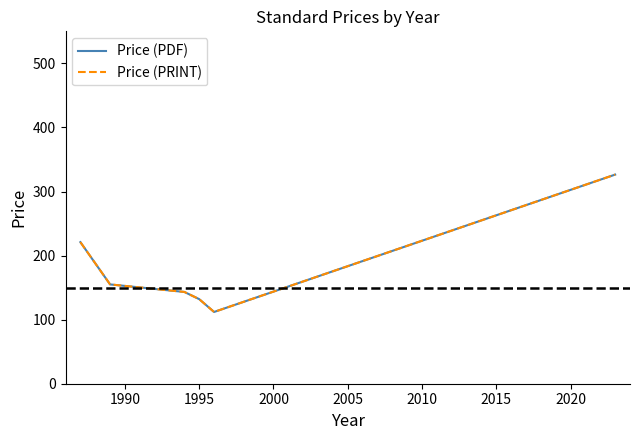

Does the chart display data point markers on the line(s)?

No